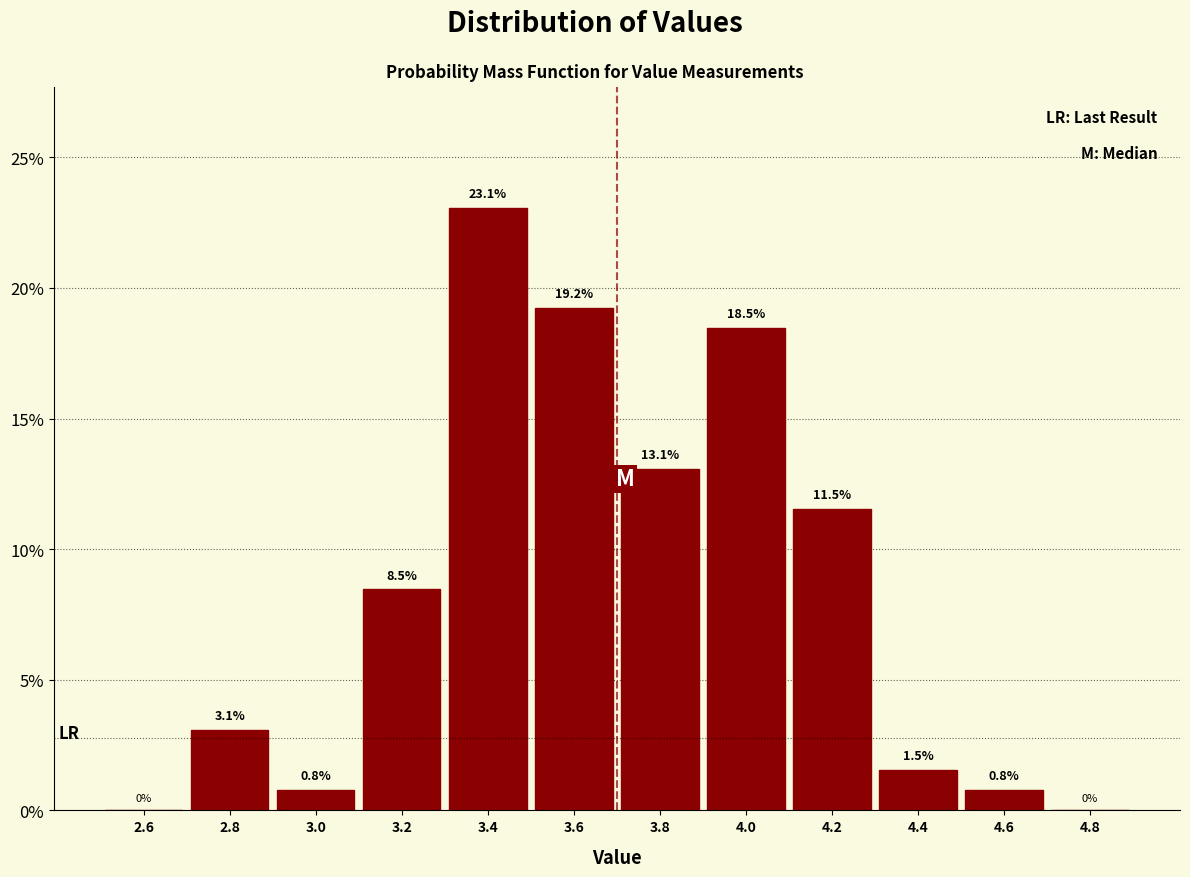

Reading left to right, list every bar in this chart as the range it spans on the x-axis followed by its height.

2.5 to 2.7: 0.0
2.7 to 2.9: 3.1
2.9 to 3.1: 0.8
3.1 to 3.3: 8.5
3.3 to 3.5: 23.1
3.5 to 3.7: 19.2
3.7 to 3.9: 13.1
3.9 to 4.1: 18.5
4.1 to 4.3: 11.5
4.3 to 4.5: 1.5
4.5 to 4.7: 0.8
4.7 to 4.9: 0.0